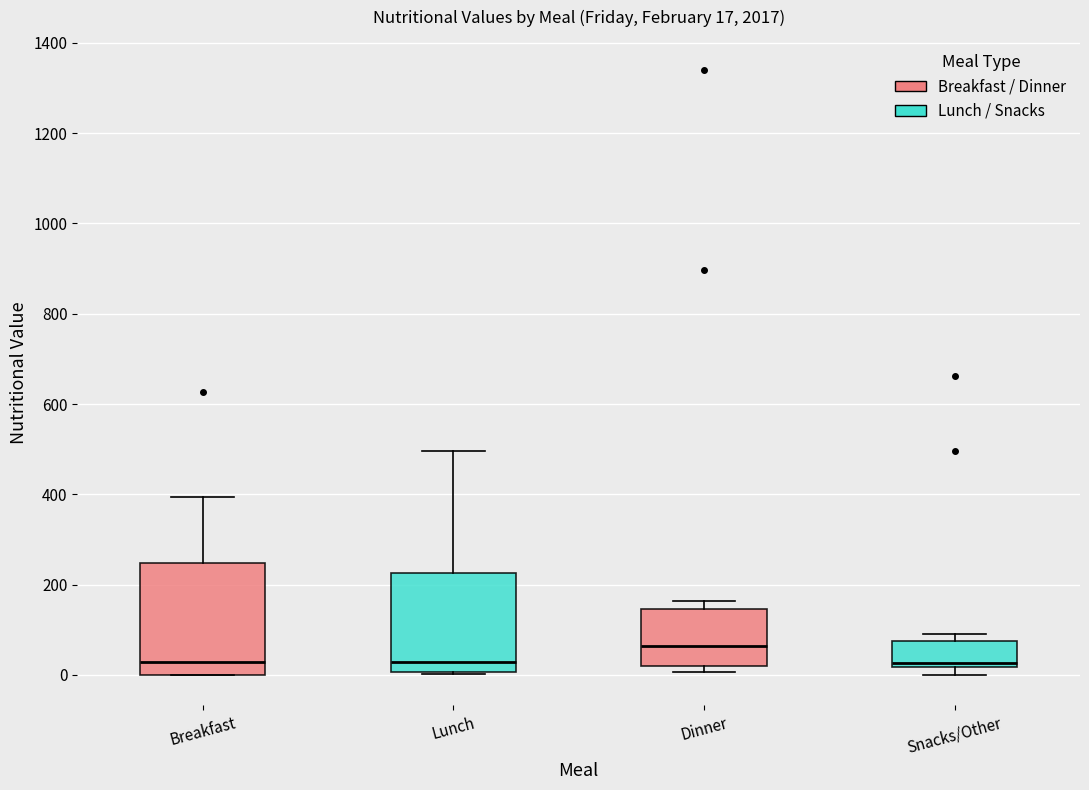

Which box is the tallest, from its lower edge to its upper edge?

Breakfast